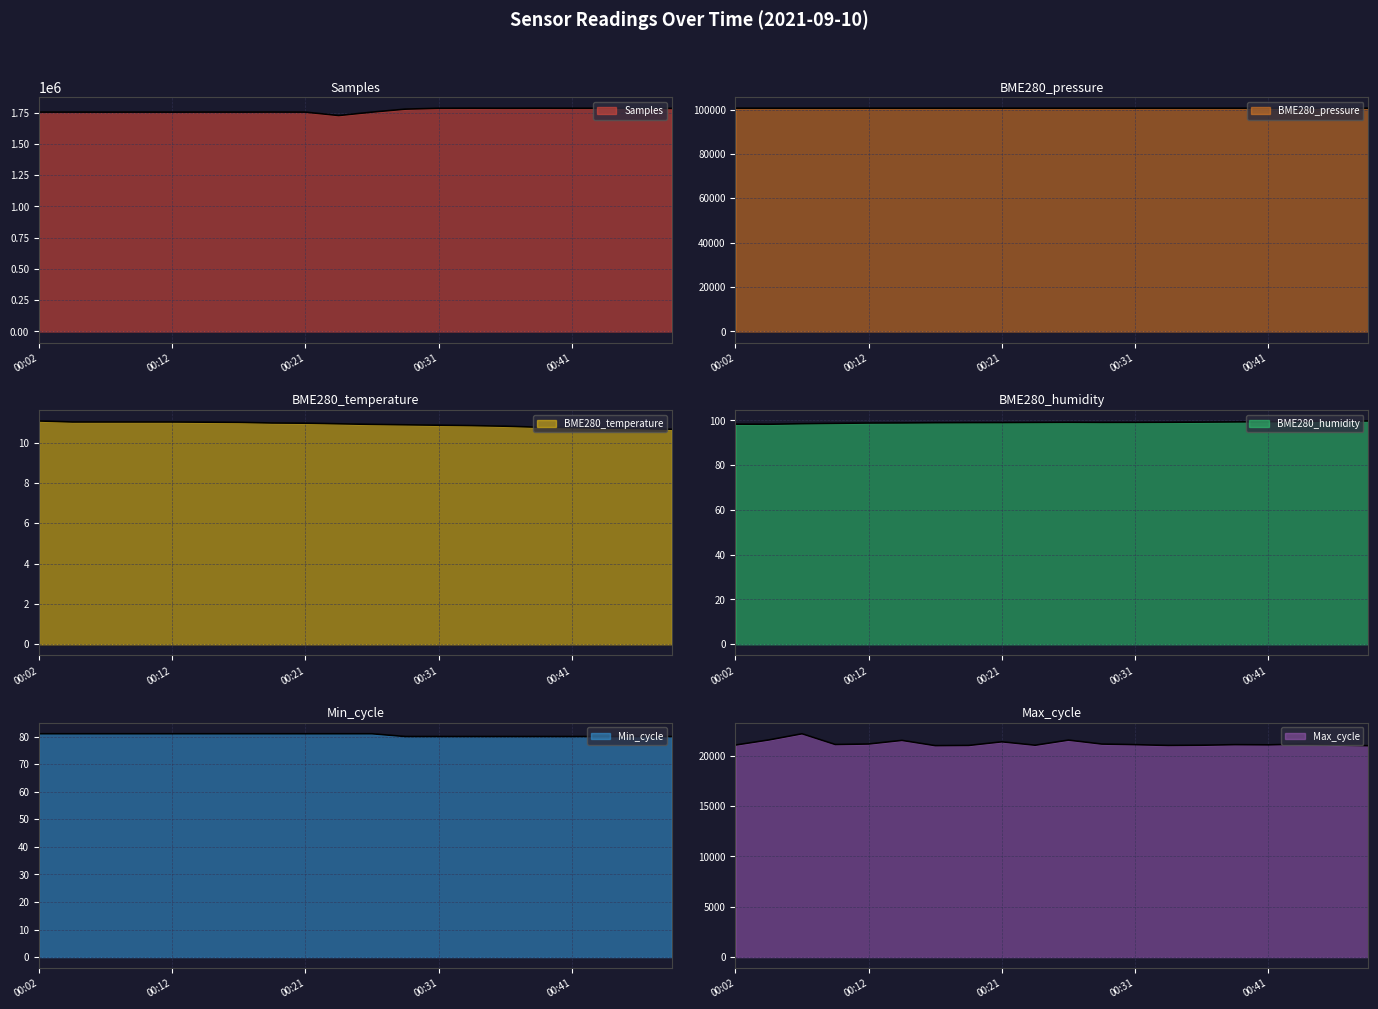

Rank the series by their maximum value, from lowest to highest.

BME280_temperature, Min_cycle, BME280_humidity, Max_cycle, BME280_pressure, Samples